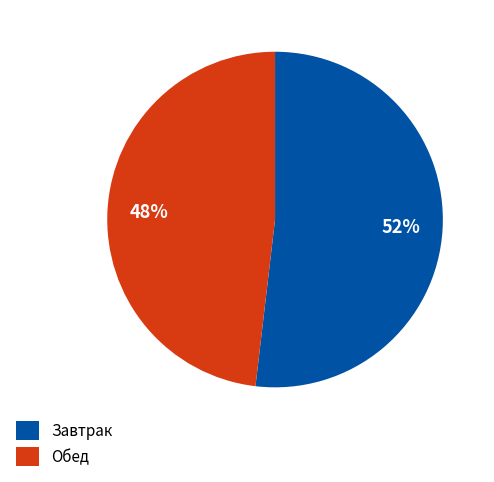

Is the sum of Обед and Завтрак greater than half?

Yes